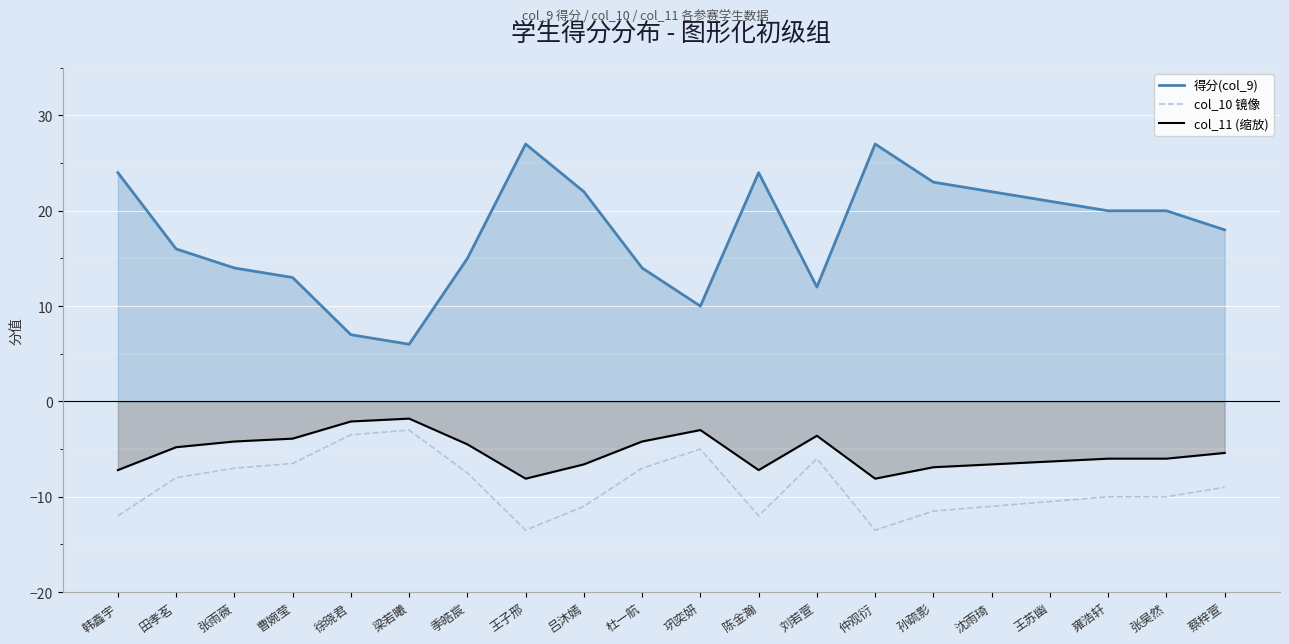

Read the col_10 镜像 value at 张昊然.

-10.0